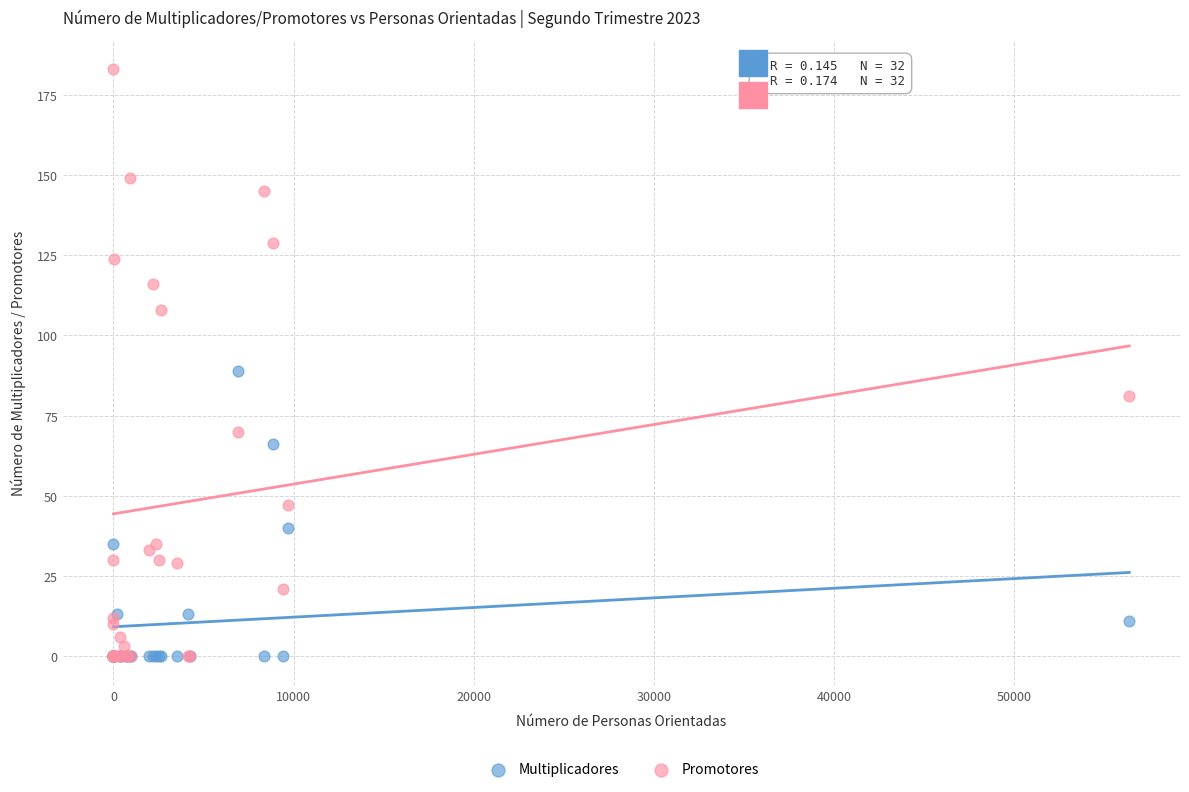

Which series has the widest spread of Y values?

Promotores